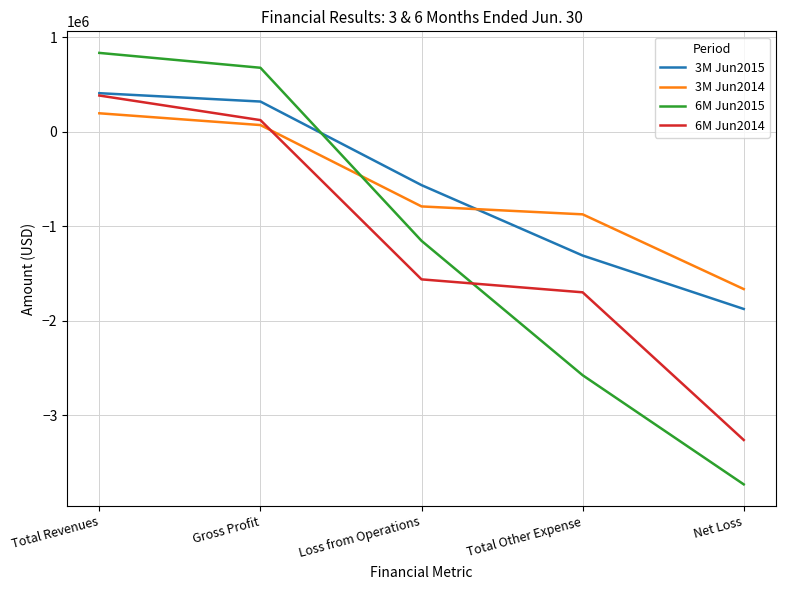

What is the difference between the second highest and second lowest values in the 3M Jun2015 series?

1629550